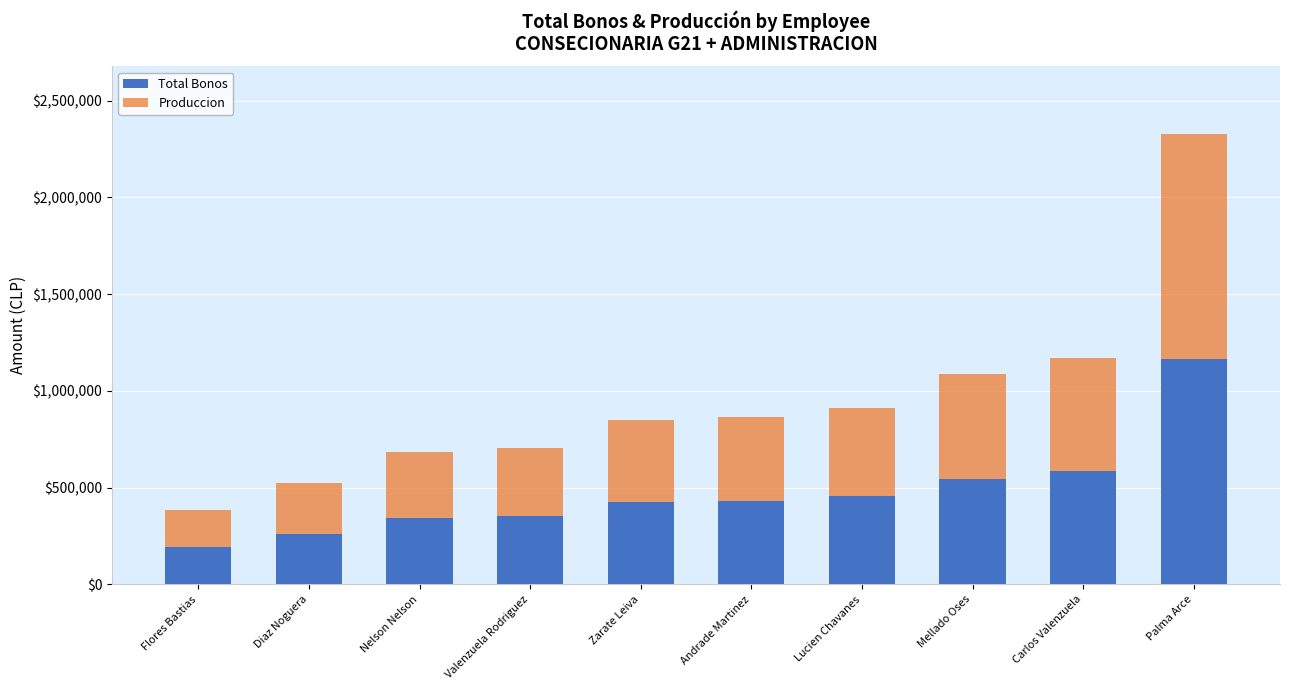

What value does the Total Bonos series have at Carlos Valenzuela?

584919